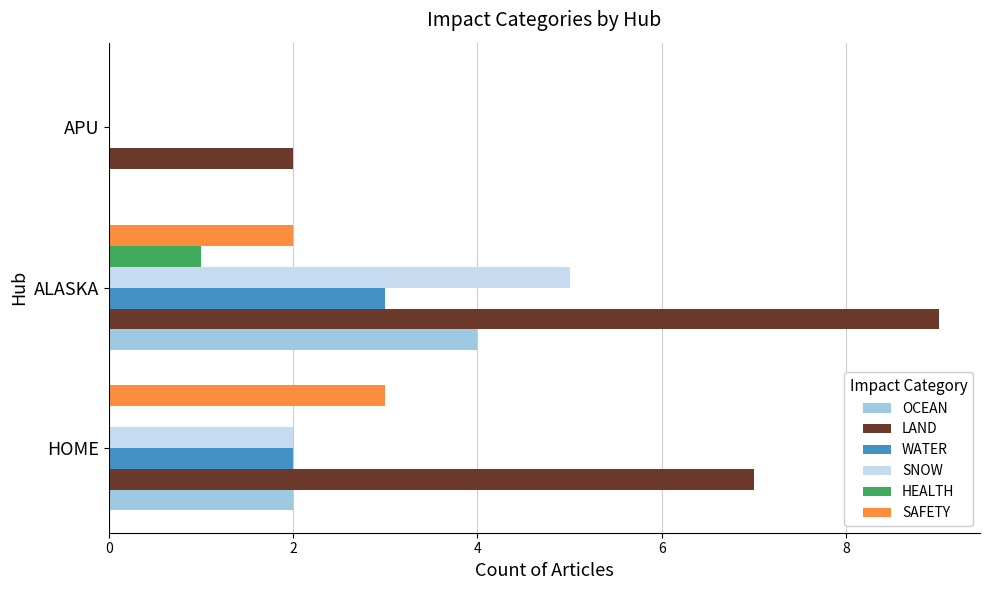

What is the greatest value displayed?

9